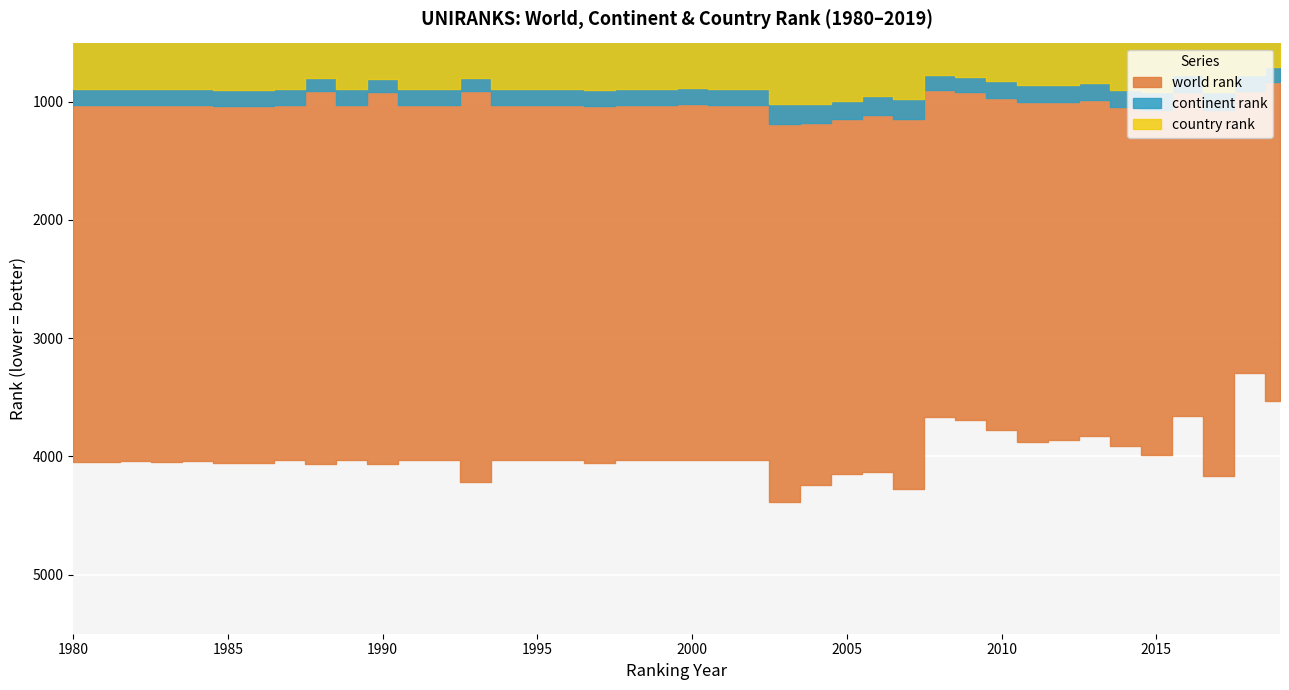

Rank the series by their maximum value, from highest to lowest.

world rank, continent rank, country rank